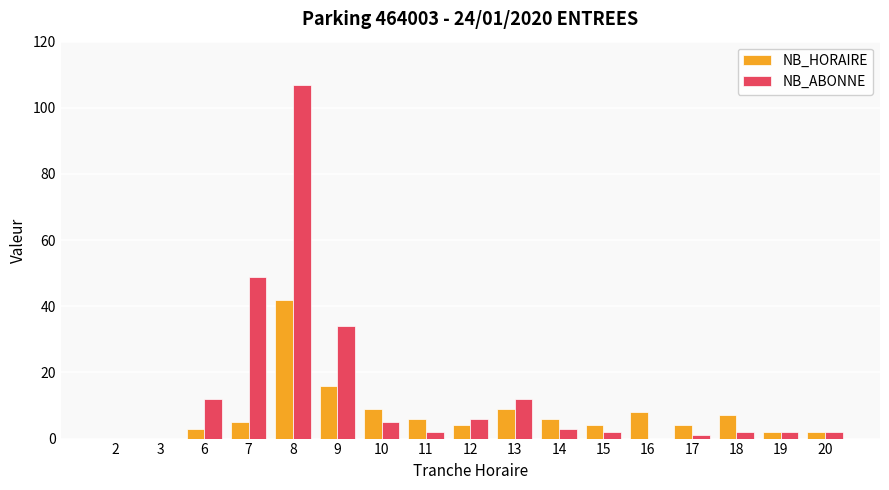

What are all the series names shown in the legend?

NB_HORAIRE, NB_ABONNE